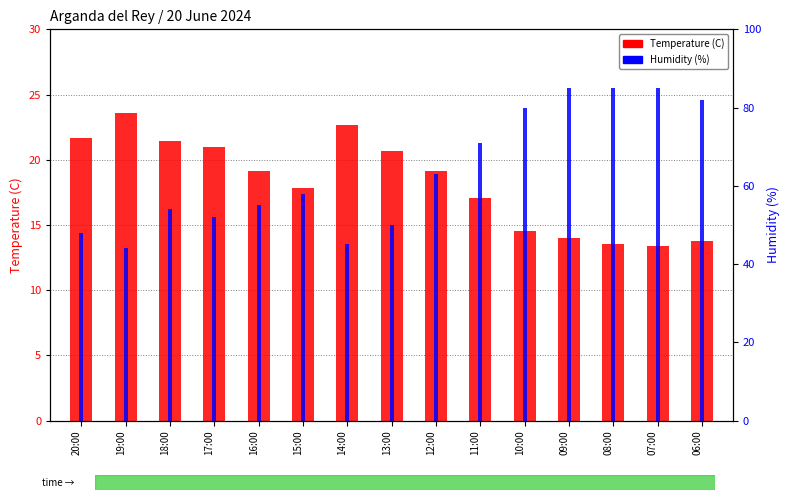

The value of Humidity (%) at 06:00 is 124.0. True or false?

False